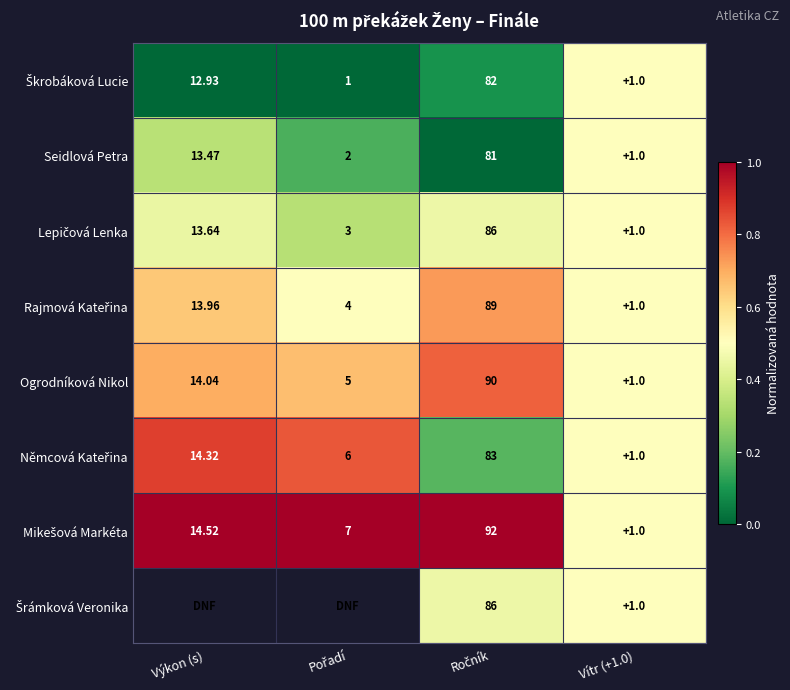

How many distinct data groups are displayed?

8